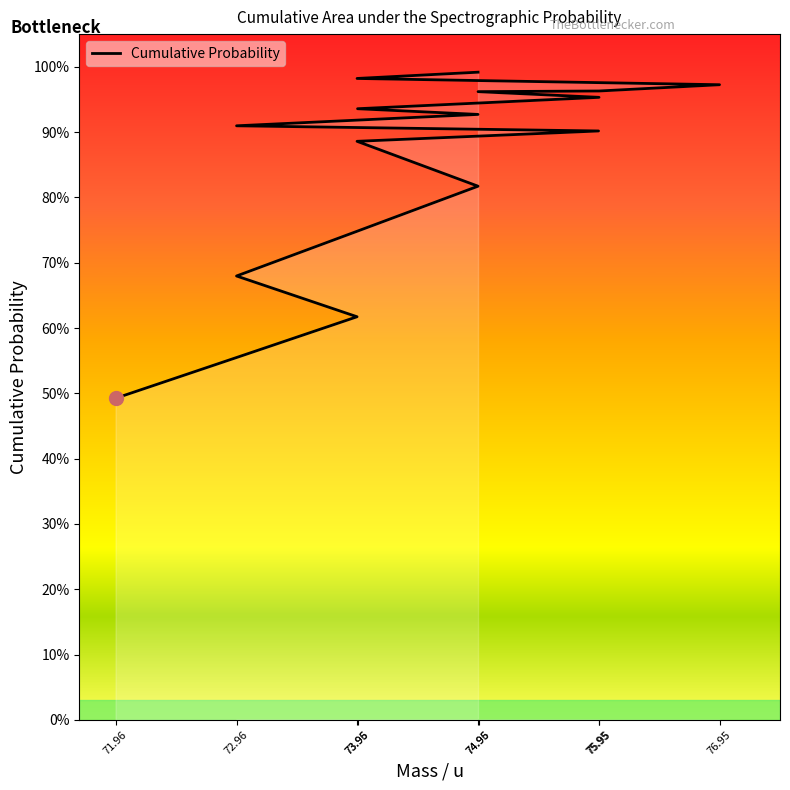

How many lines are shown in the chart?

1